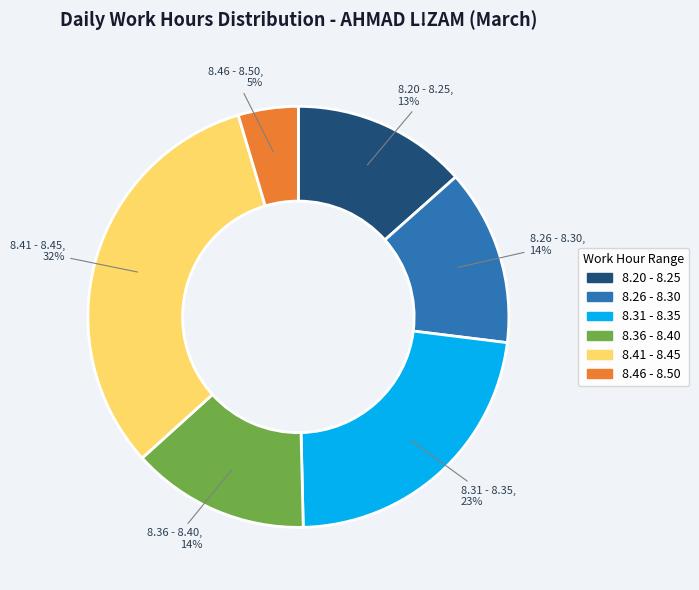

Does any single category account for the majority?

No